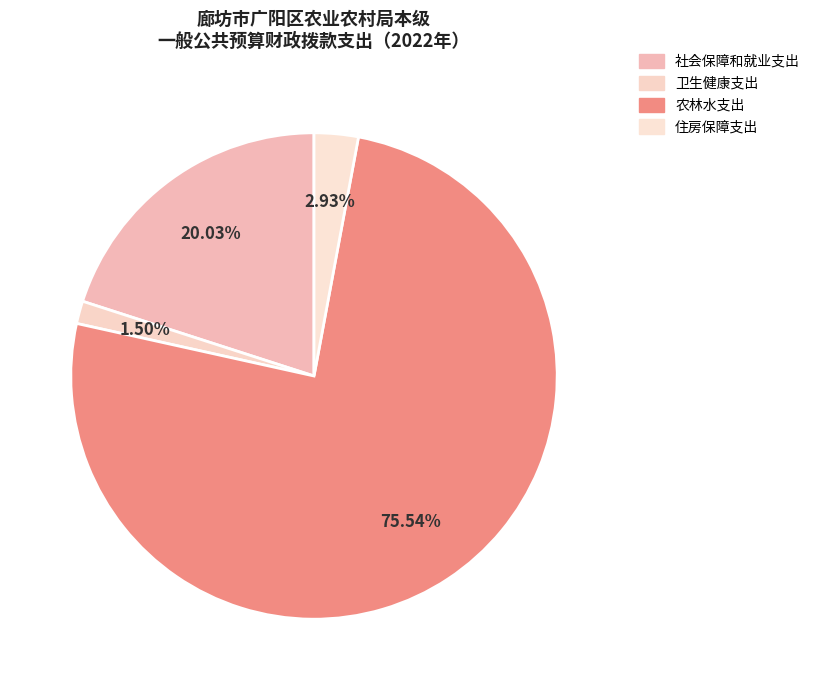

To the nearest percent, what percentage of the pie is 农林水支出?

76%